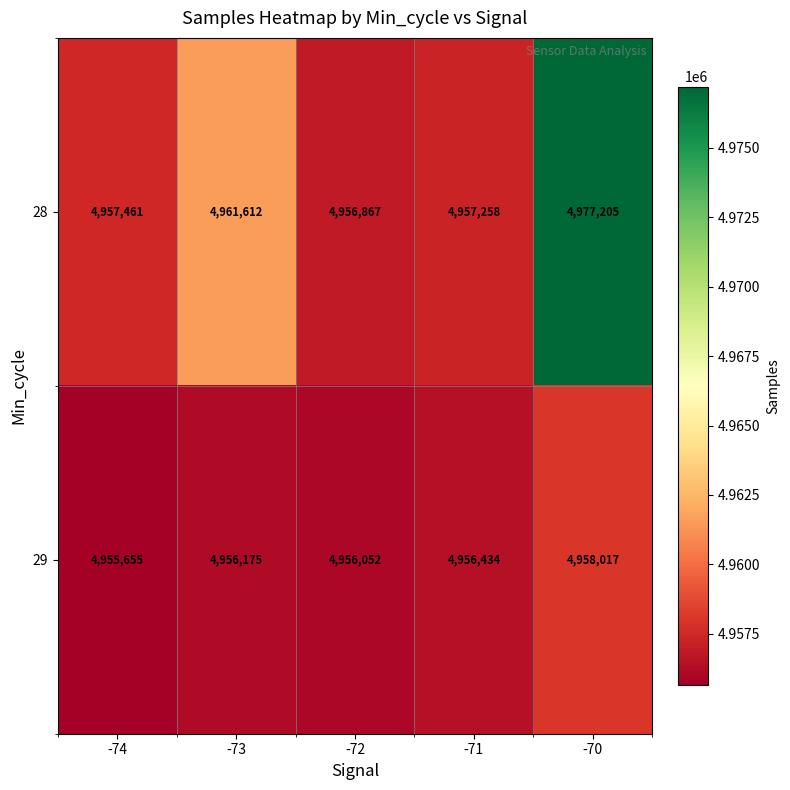

True or false: 29 has a value of 2807906 at -74.

False